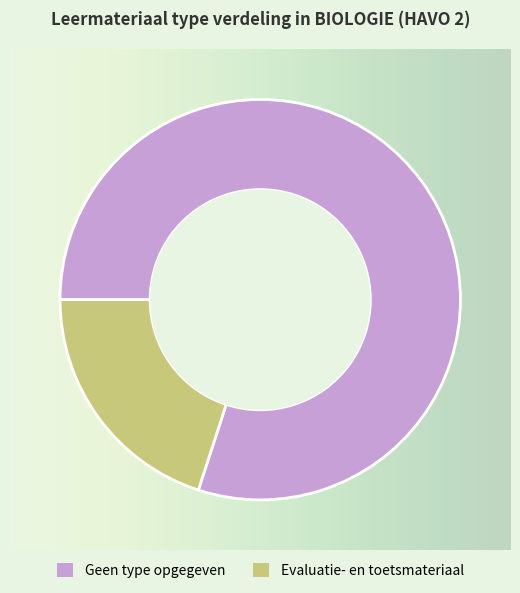

How many segments does this pie chart have?

2